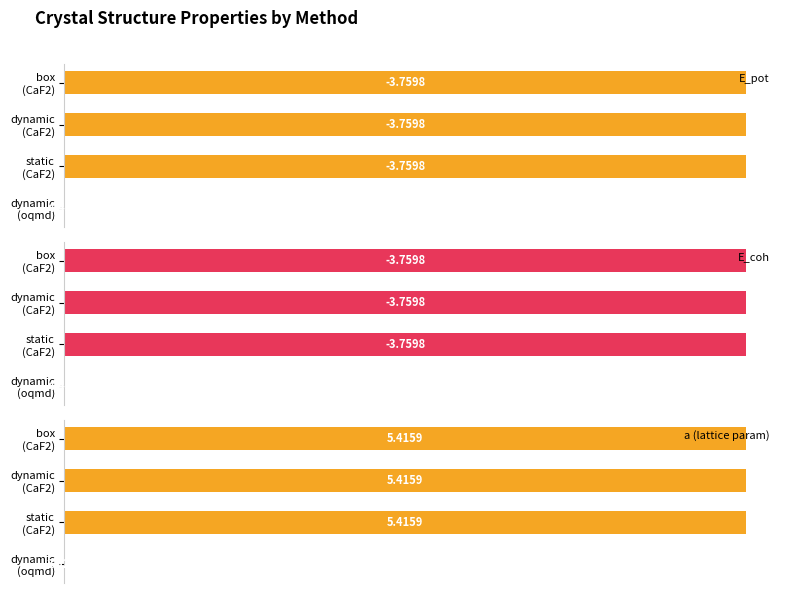

Which has a higher value, box (CaF2) or static (CaF2)?

box (CaF2)